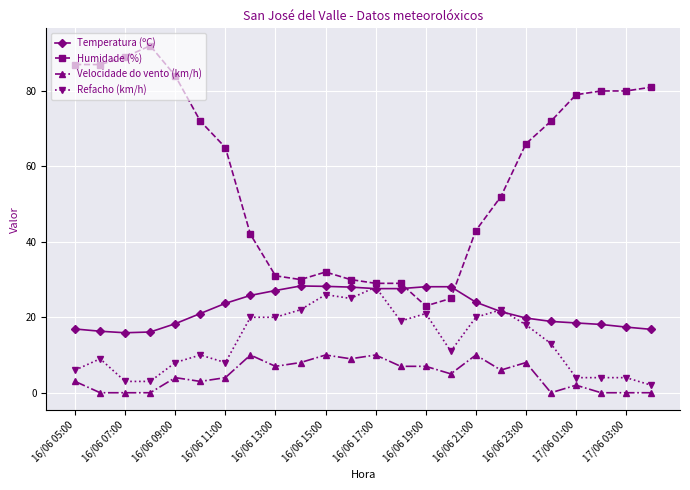

Which series has the widest spread of values?

Humidade (%)